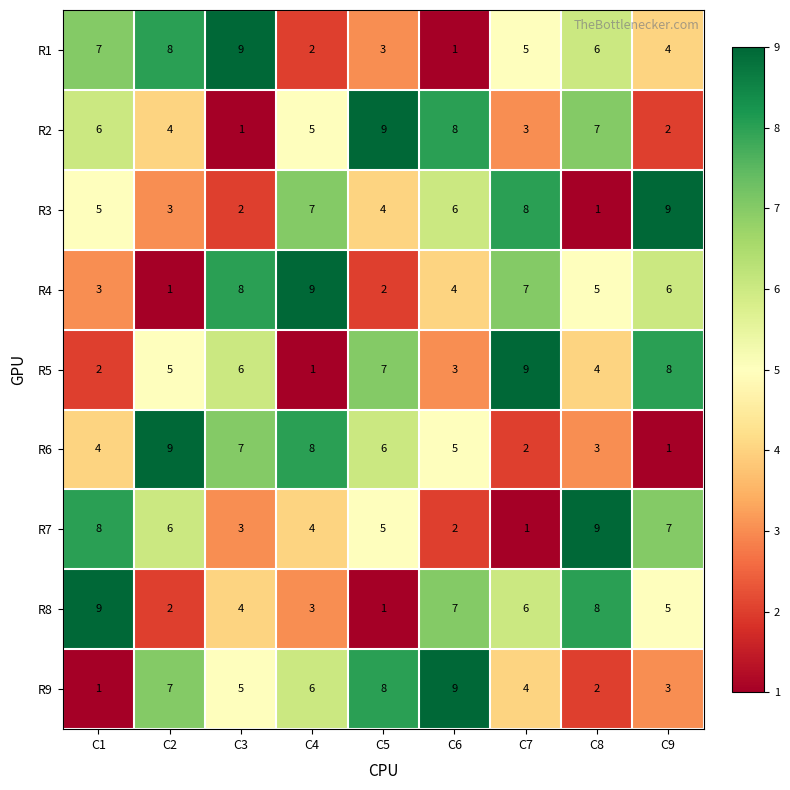

Which series changed the most between C3 and C5?

R2